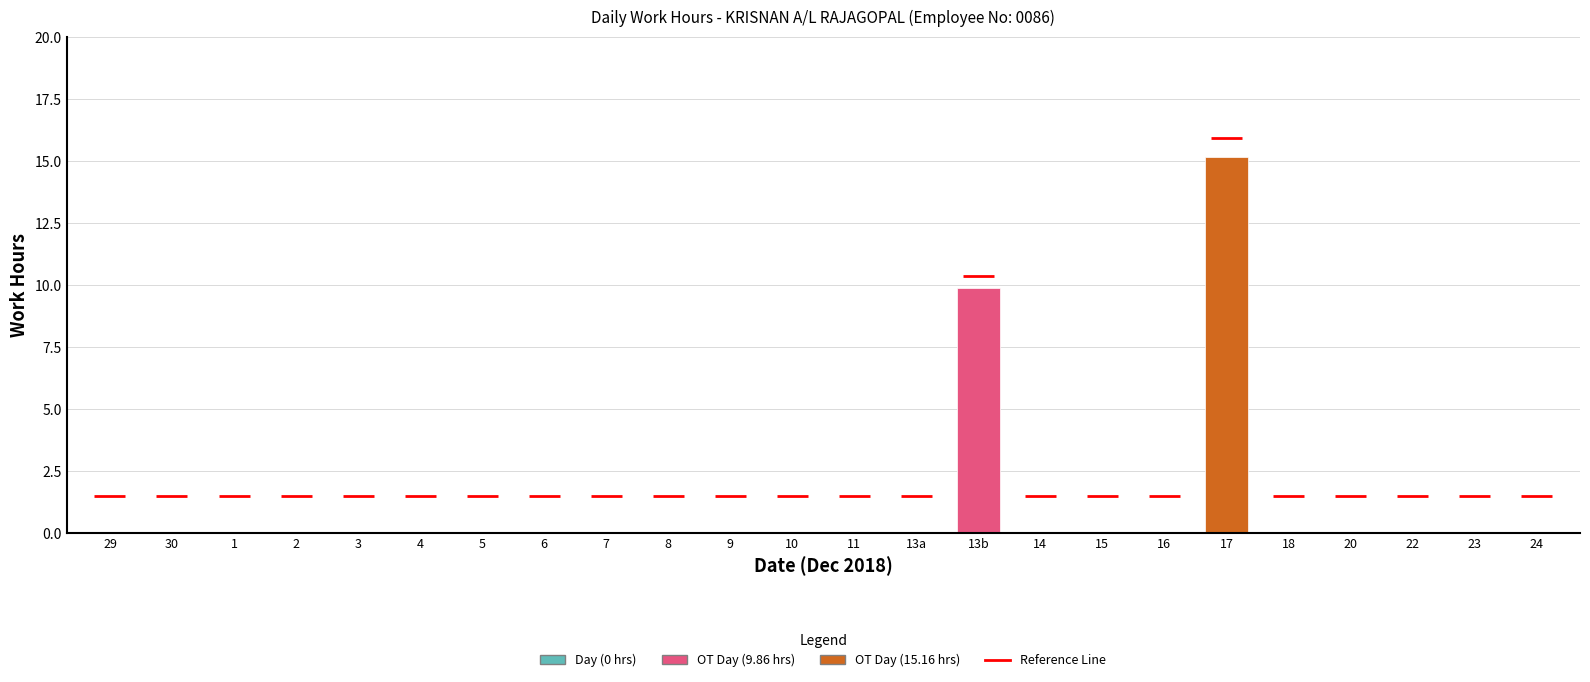

What is the sum of all values?

25.0